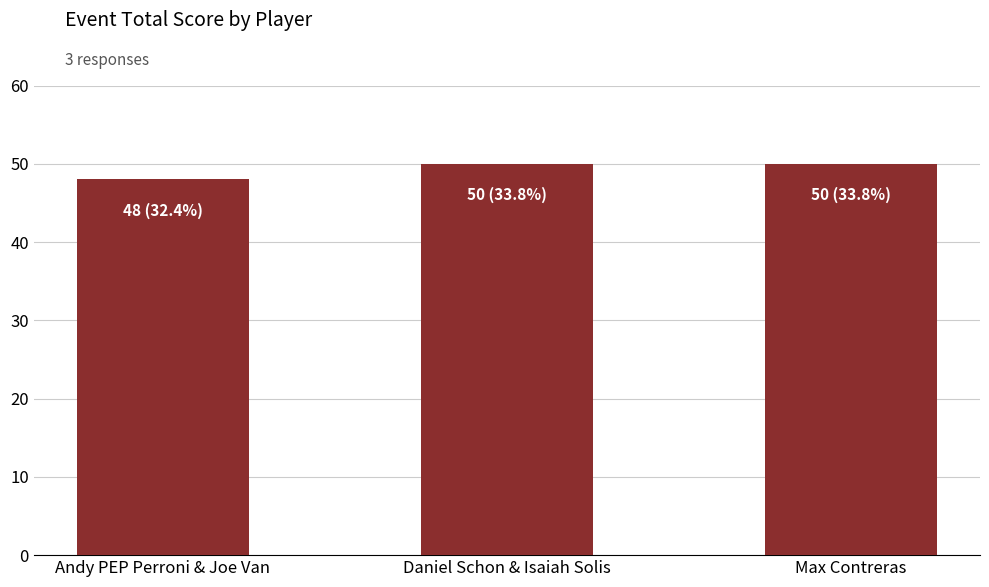

The value at Andy PEP Perroni & Joe Van is 48. True or false?

True